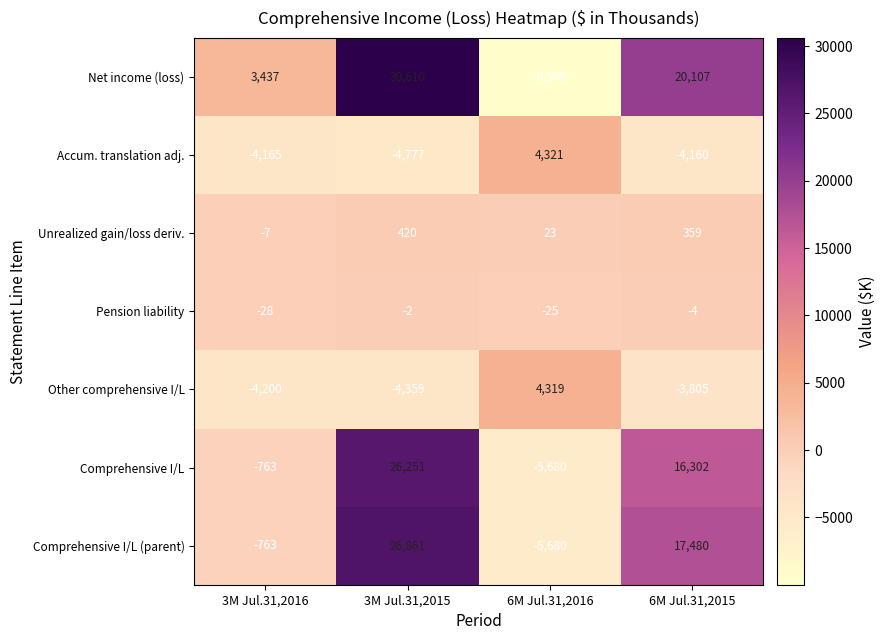

How many data points in Pension liability are above -4?

1